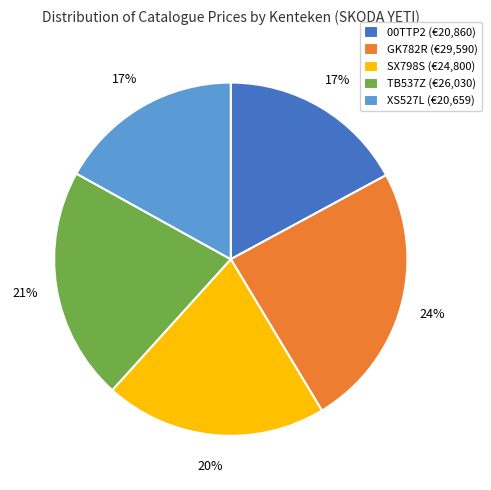

Count the number of slices in the pie.

5